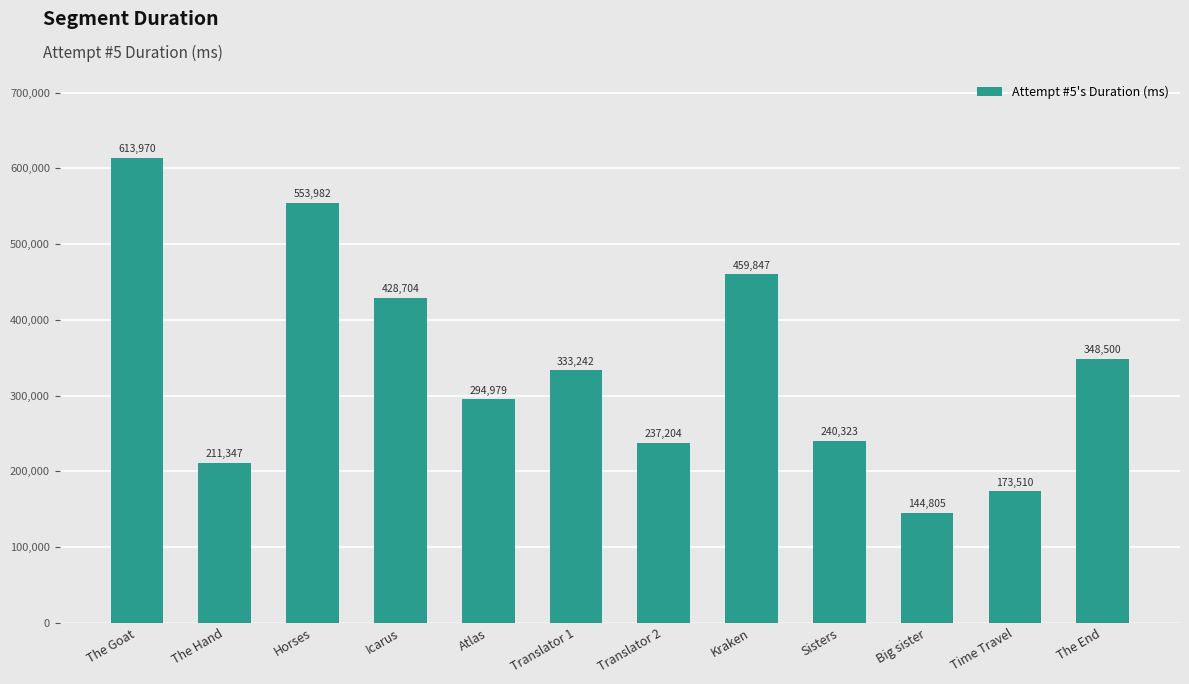

How many bars are there in total?

12